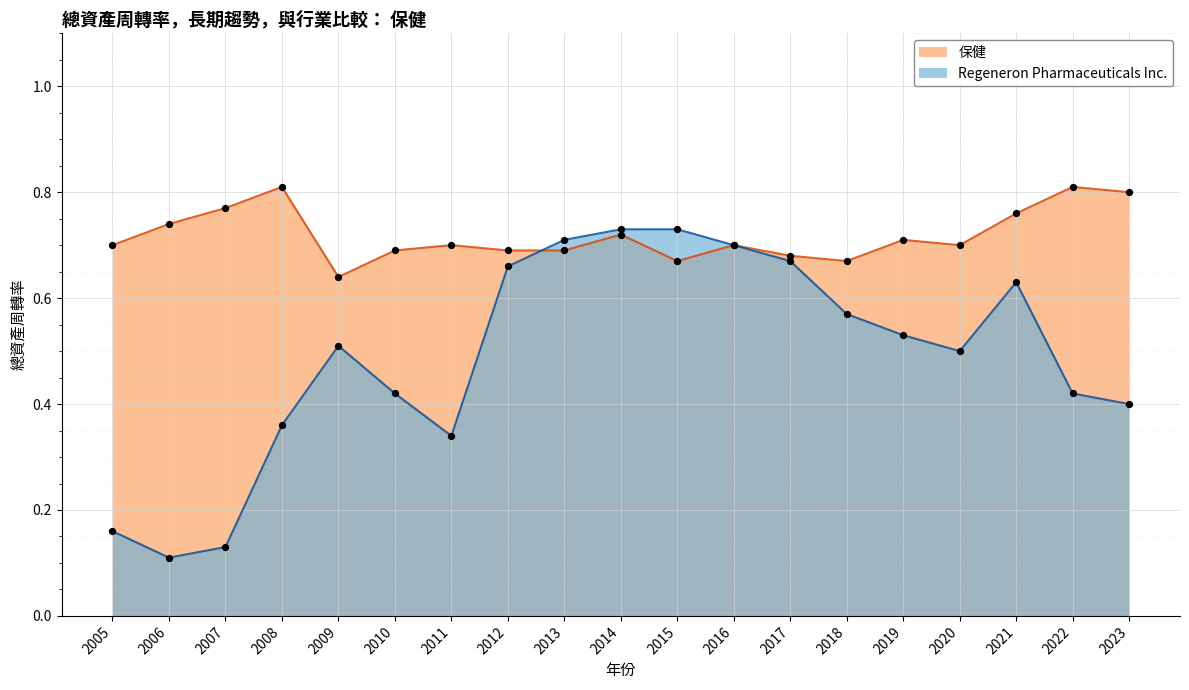

Which series has the widest spread of values?

Regeneron Pharmaceuticals Inc.